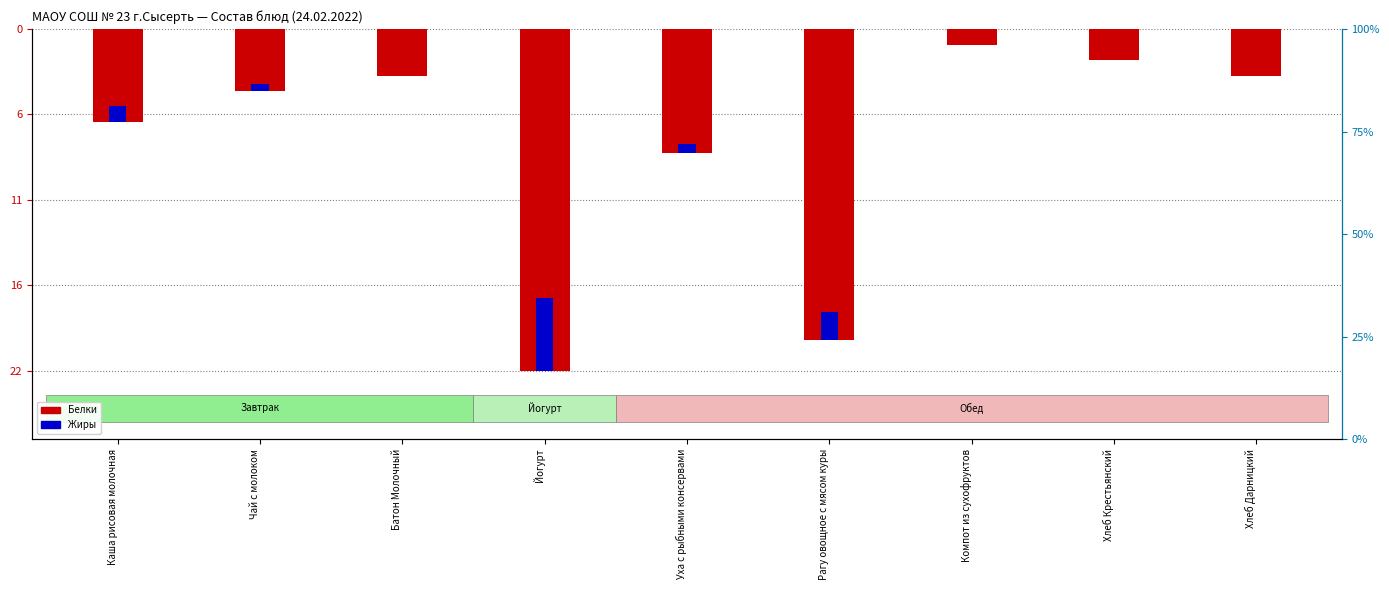

Where does the data first go above -4?

Батон Молочный